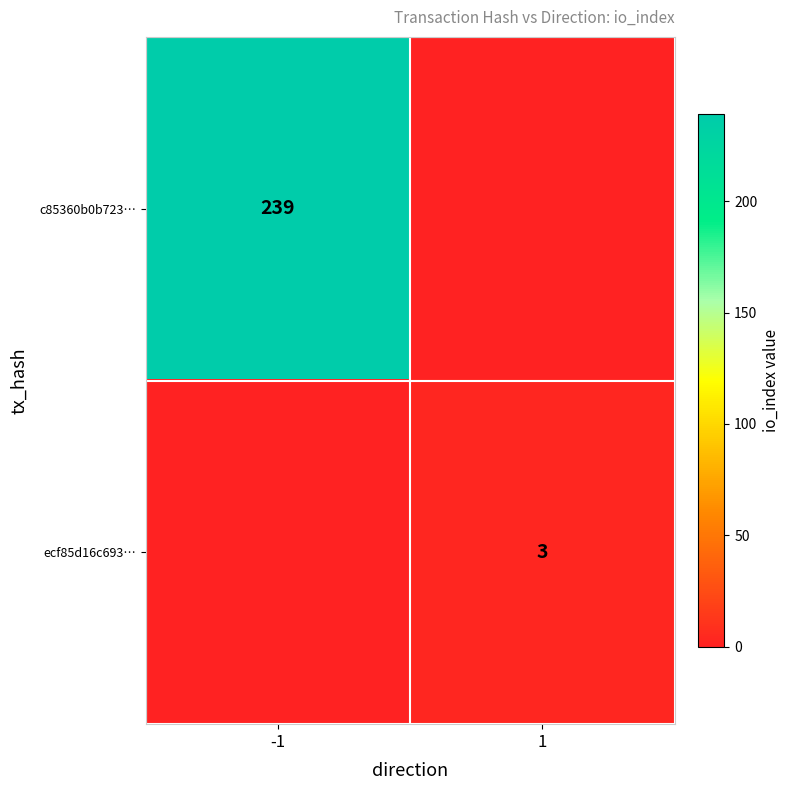

Is it true that c85360b0b723… equals 312 at -1?

False